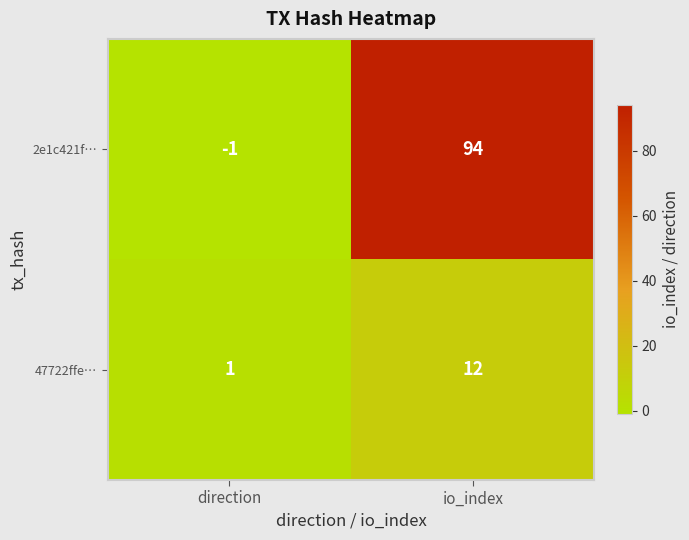

Reading left to right, what are all the values shown in this chart?

2e1c421f…: direction=-1	io_index=94
47722ffe…: direction=1	io_index=12